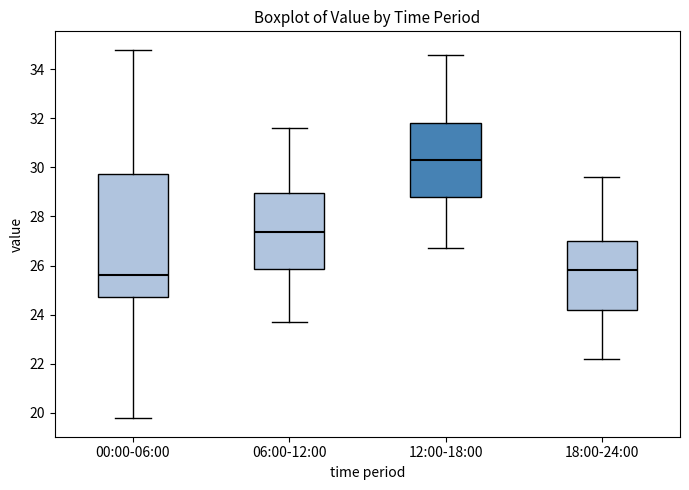

Reading left to right, transcribe this box plot: for each box, give where its median line is, the range the box spans, and where its two whiskers end, as read against the y-axis. The values are not printed on the chart, so give them approximately, as read against the axis.

00:00-06:00: median 25.6, box 24.8 to 29.8, whiskers 19.8 to 34.8
06:00-12:00: median 27.4, box 25.8 to 29.0, whiskers 23.8 to 31.6
12:00-18:00: median 30.4, box 28.8 to 31.8, whiskers 26.8 to 34.6
18:00-24:00: median 25.8, box 24.2 to 27.0, whiskers 22.2 to 29.6